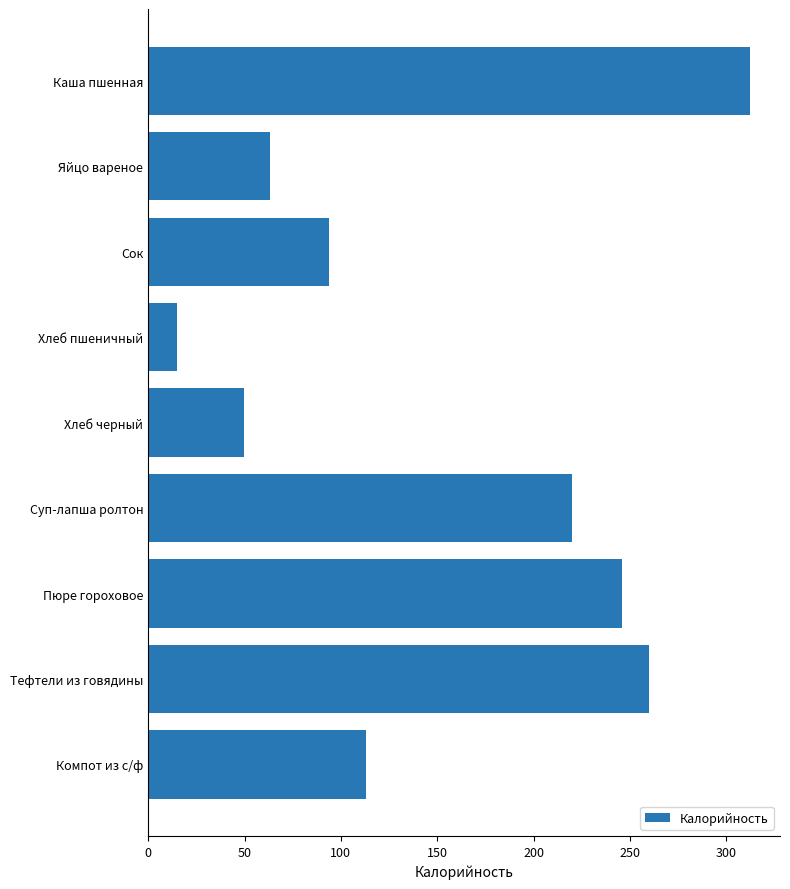

Approximately how many times larger is the value at Тефтели из говядины compared to Сок?

2.8